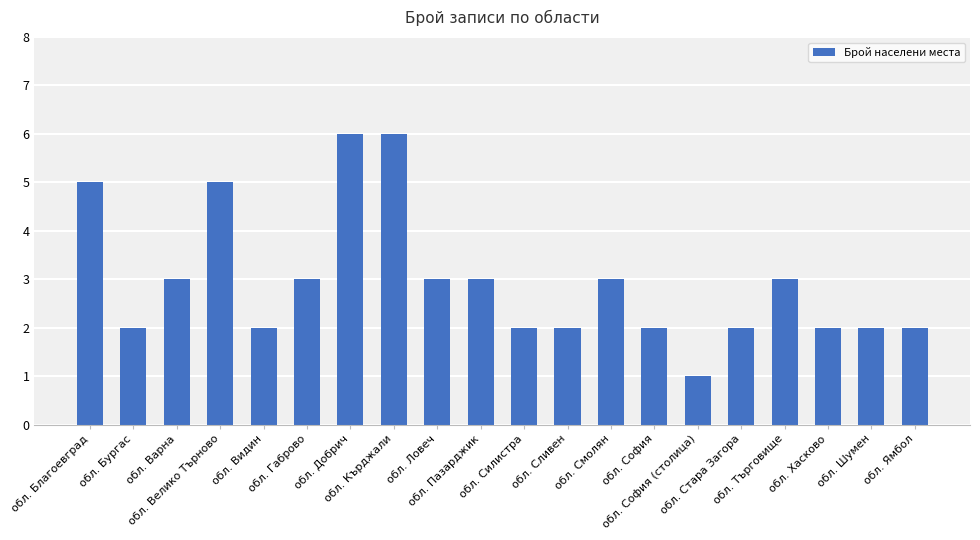

What is the value of the 10th bar from the left?

3